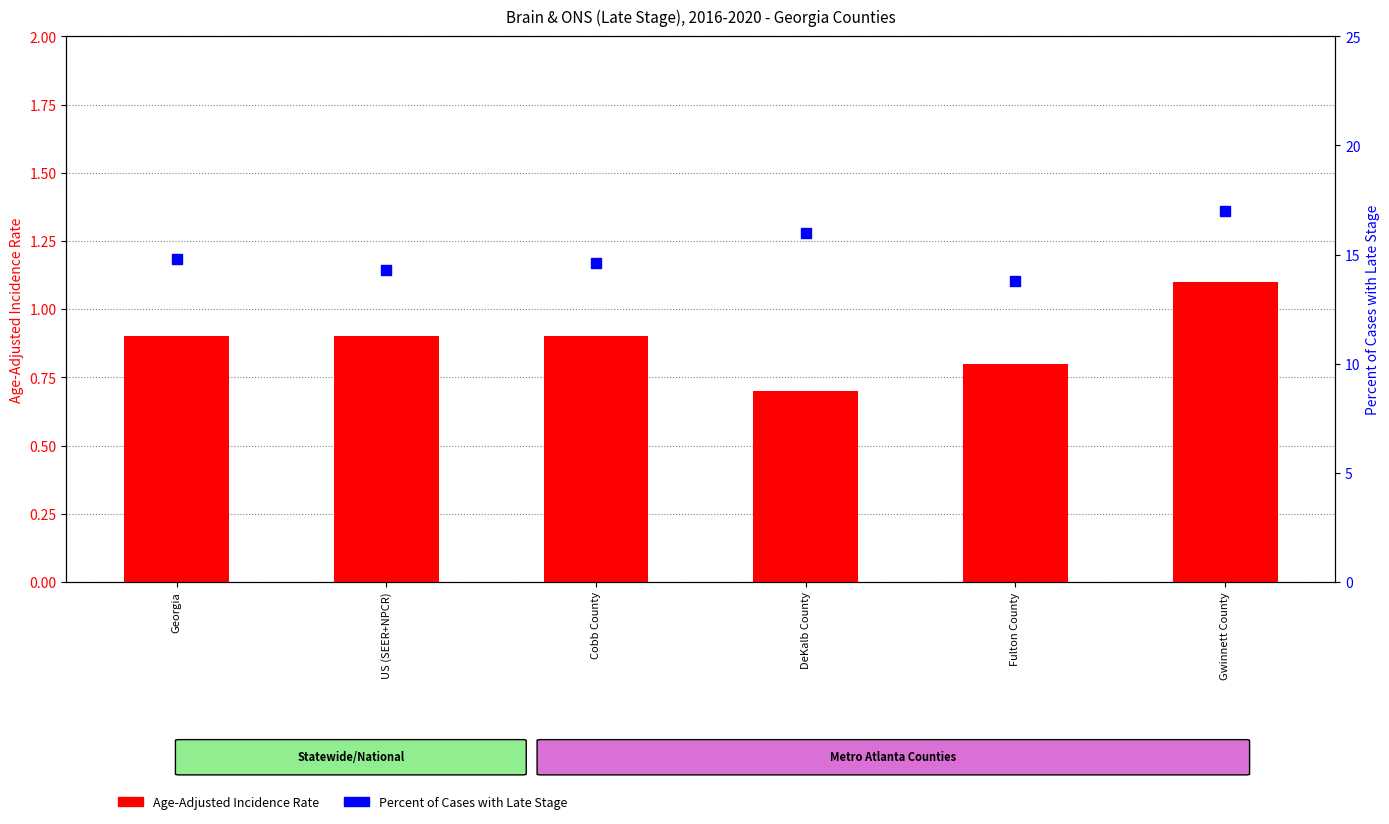

Which series has the largest Y range (max minus min)?

Percent of Cases with Late Stage